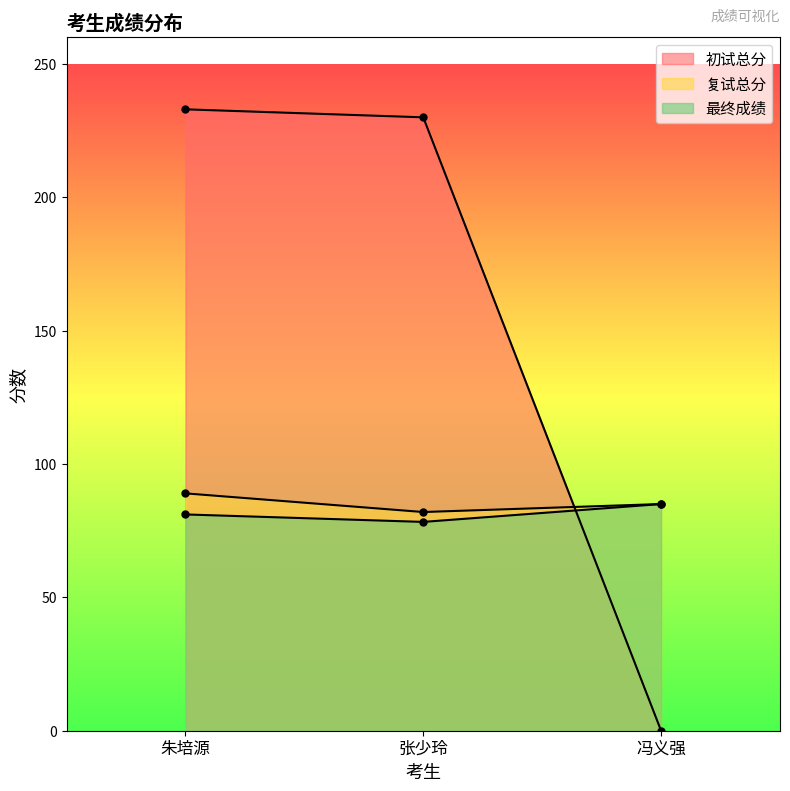

Reading right to left, what are all the values shown in this chart?

初试总分: 0.0	230.0	233.0
复试总分: 85.0	82.0	89.0
最终成绩: 85.0	78.3	81.1